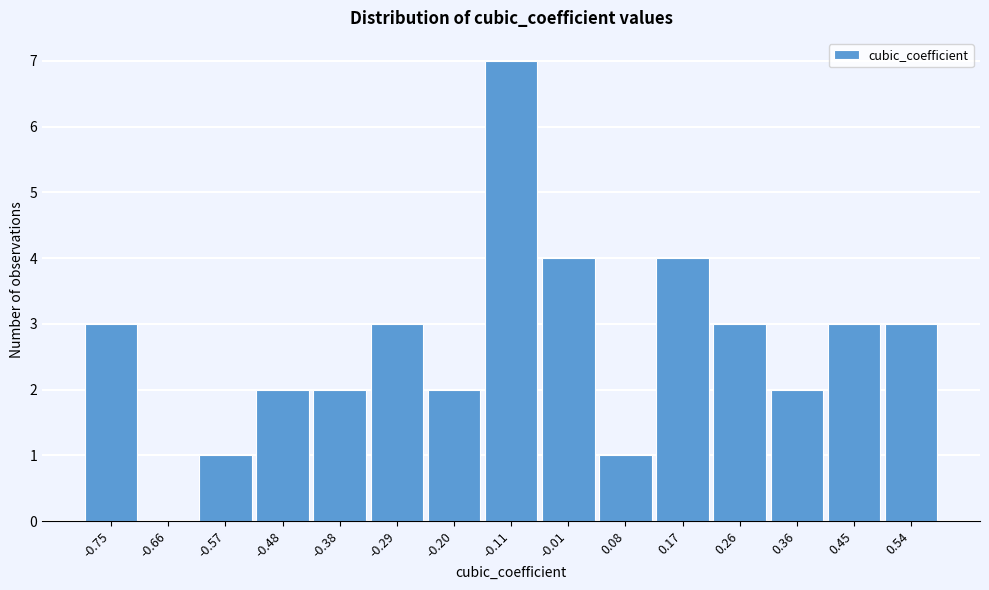

Reading right to left, extract all data points from this chart.

0.54=3	0.45=3	0.36=2	0.26=3	0.17=4	0.08=1	-0.01=4	-0.11=7	-0.20=2	-0.29=3	-0.38=2	-0.48=2	-0.57=1	-0.66=0	-0.75=3